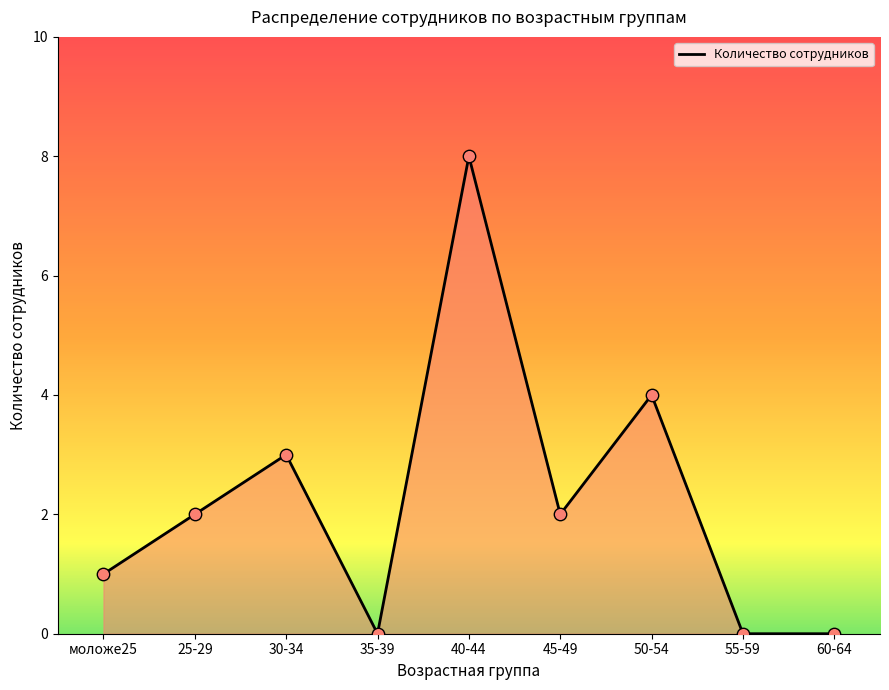

Between 30-34 and 35-39, which is larger?

30-34